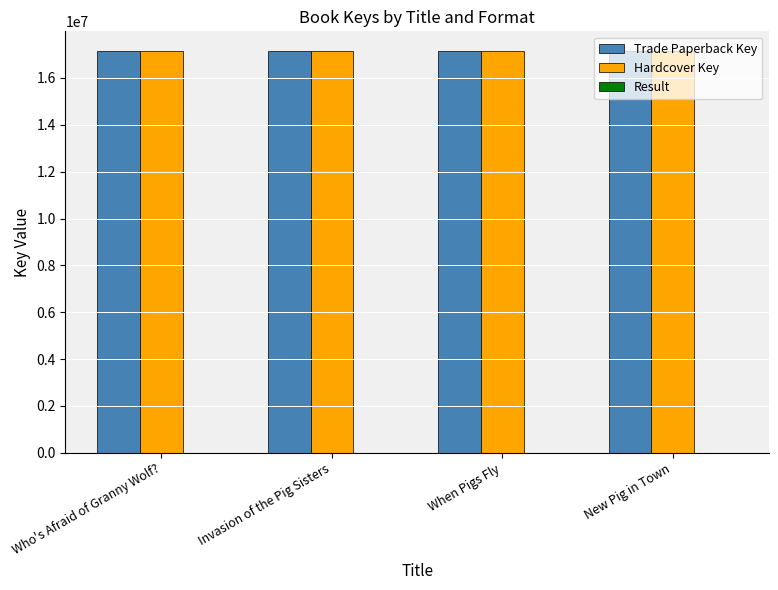

What is the greatest value displayed?

17131840